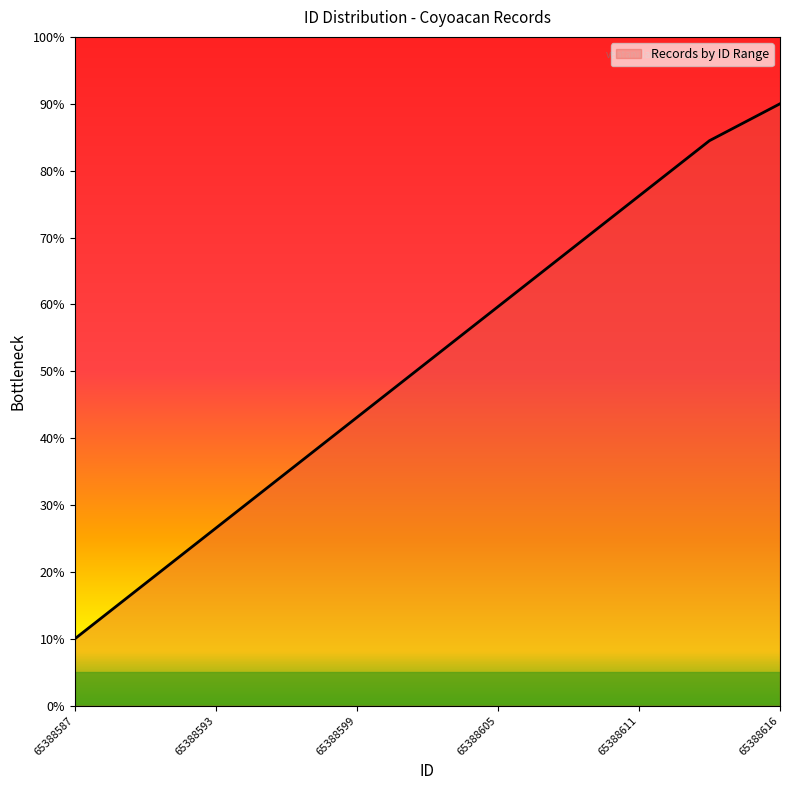

Which label corresponds to the largest value in the chart?

65388616